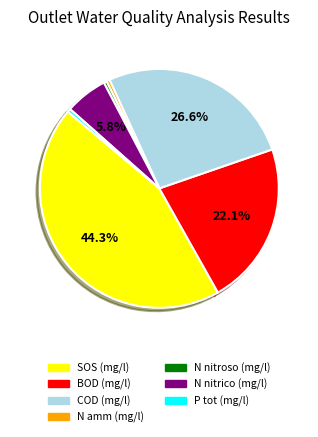

Does any single category account for the majority?

No